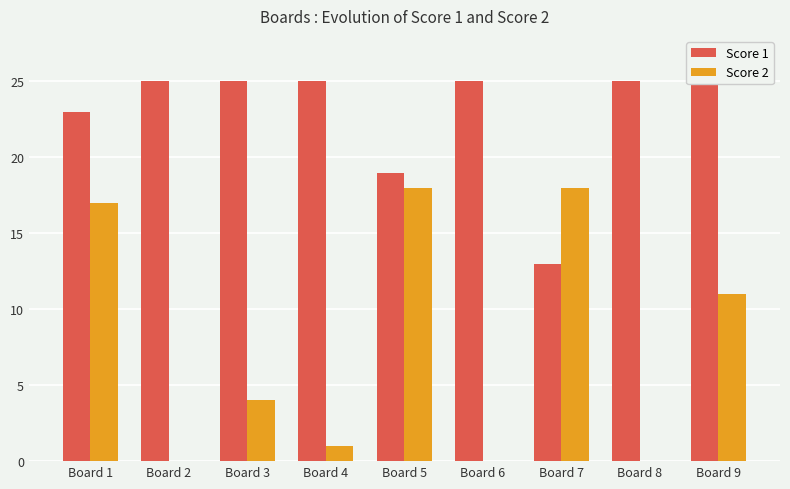

What is the spread (max minus min) of values at Board 5?

1